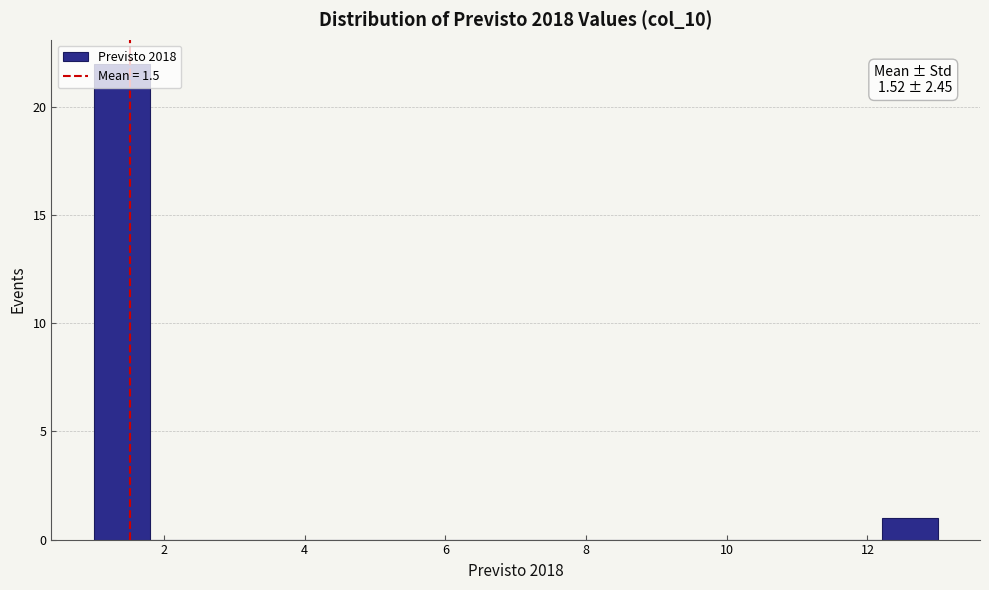

Which range on the x-axis has the tallest bar?

1.0 to 1.8